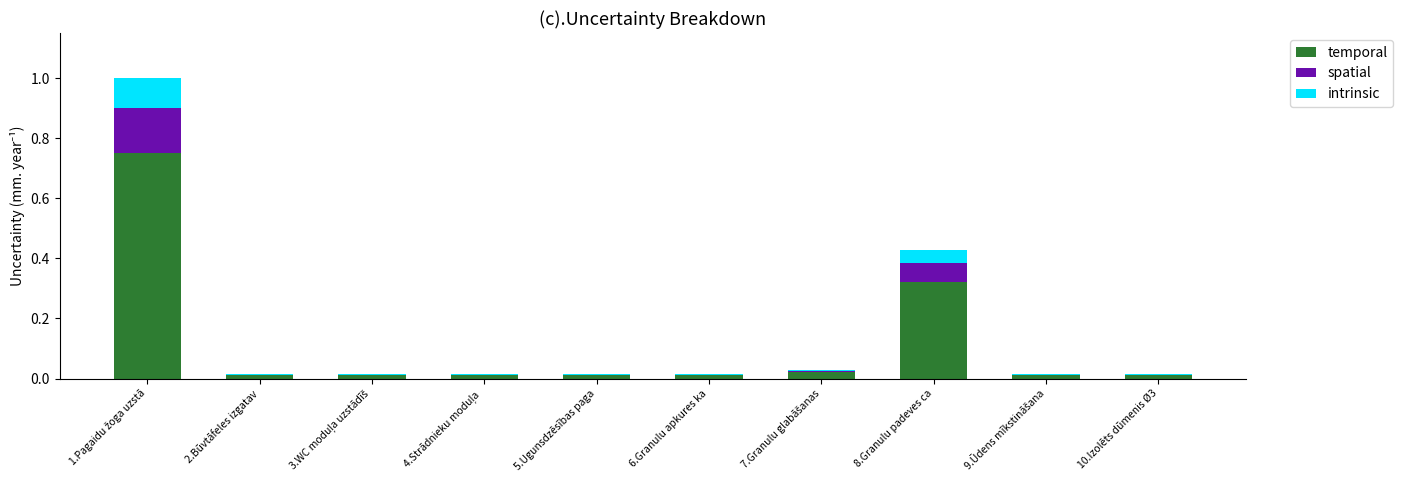

The intrinsic series shows 0.0 at 6.Granulu apkures ka. True or false?

True